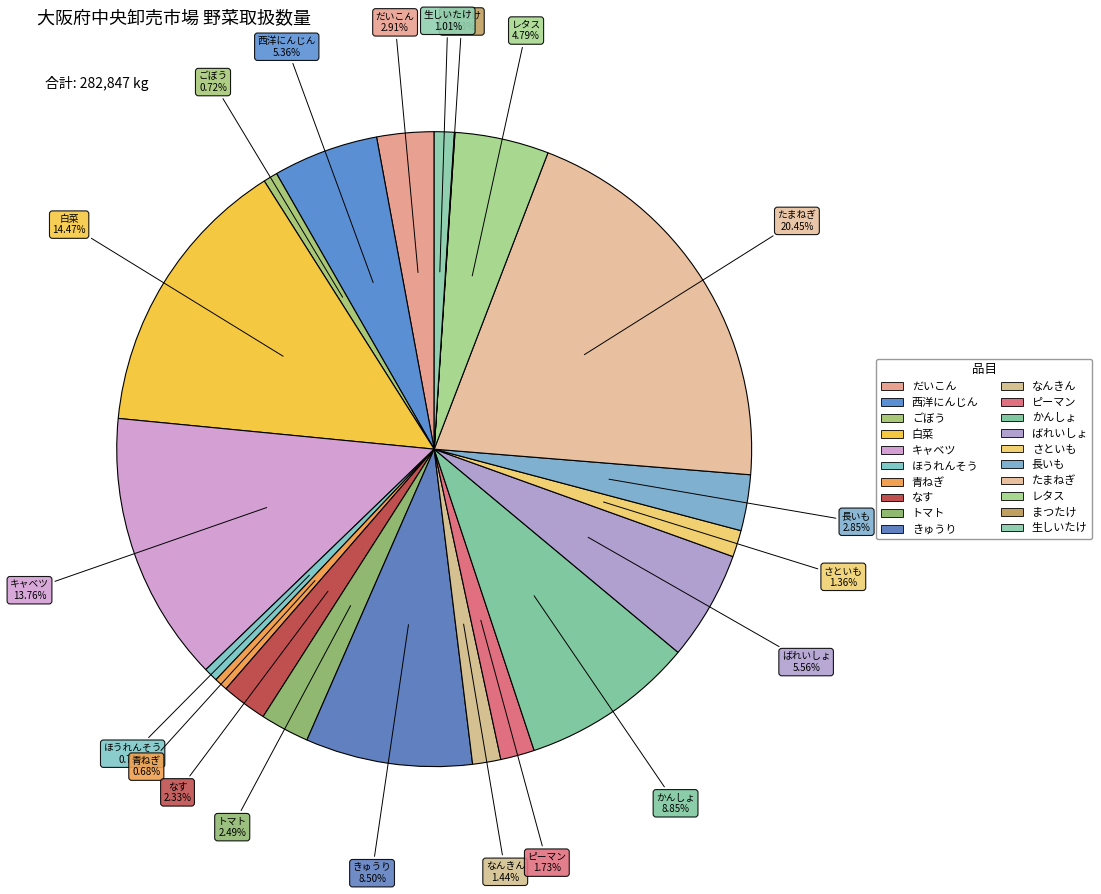

To the nearest percent, what percentage of the pie is 生しいたけ?

1%